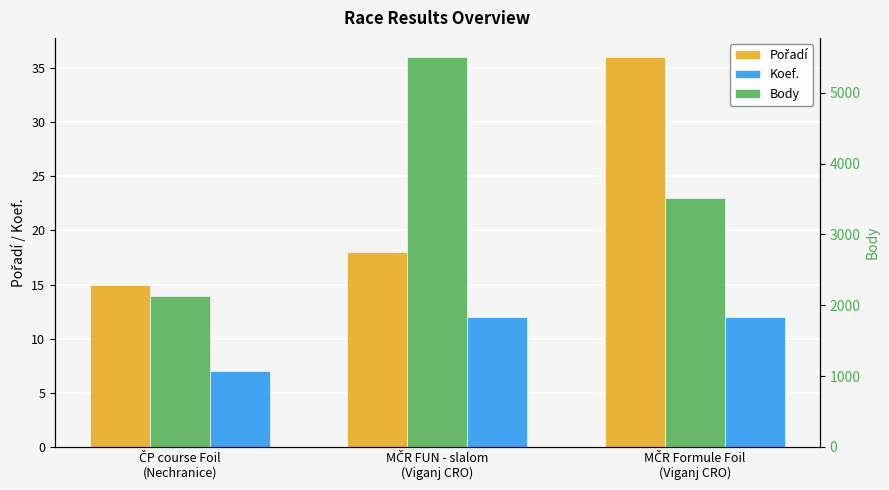

Count the Koef. values in the range 7 to 12.

3